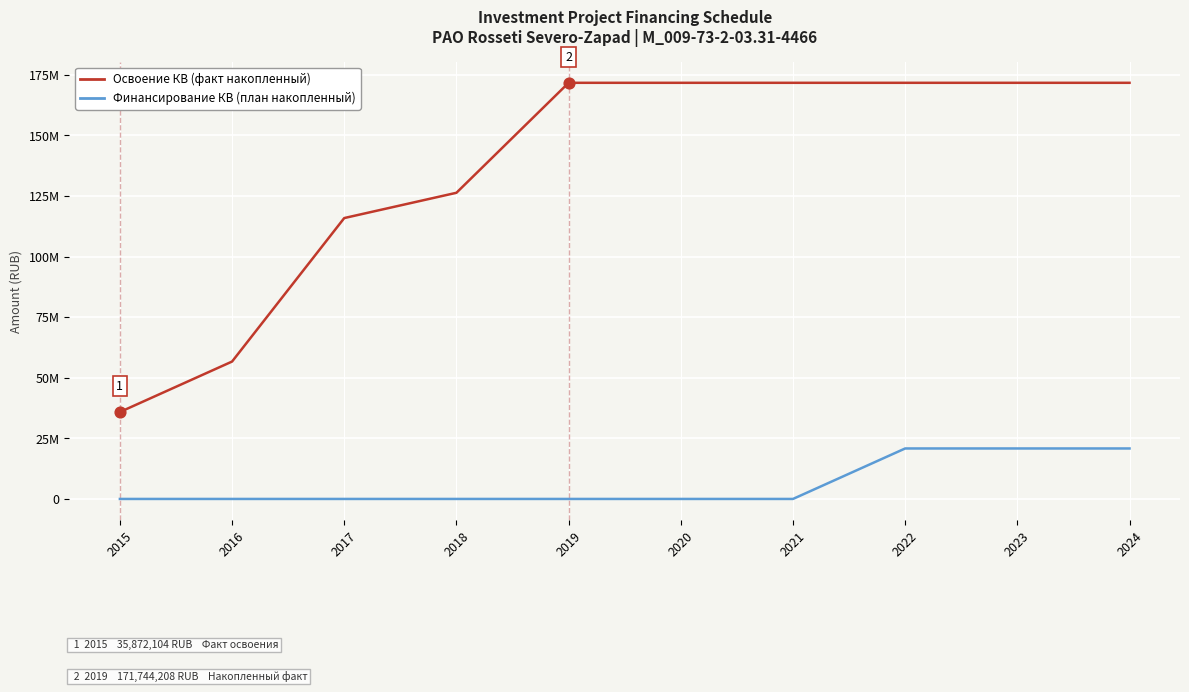

Which series has the largest total across all categories?

Освоение КВ (факт накопленный)